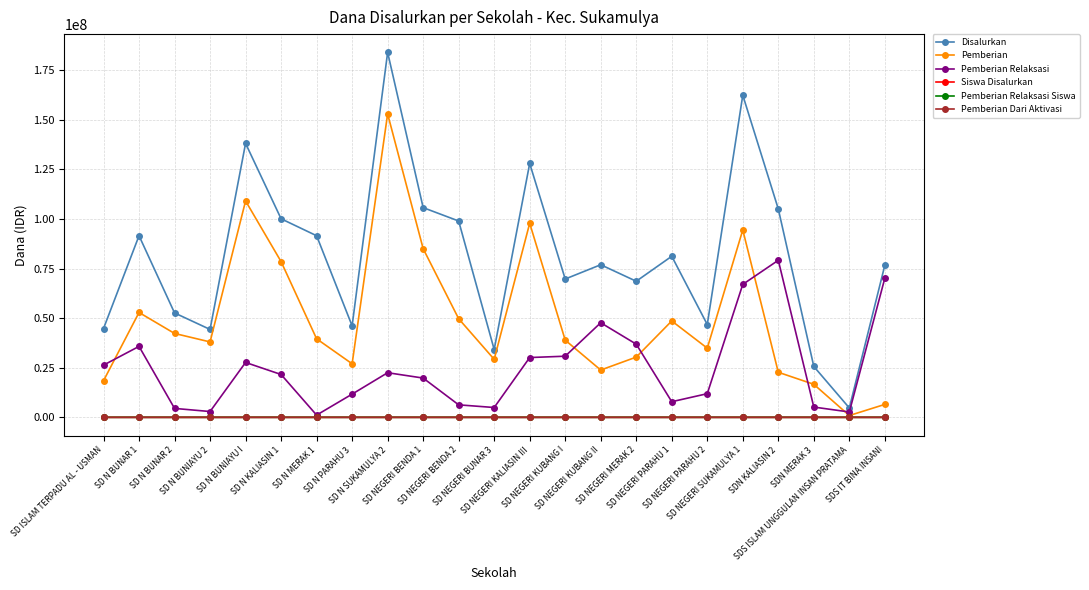

What is the total value across all series at SD NEGERI BENDA 1?

210600352